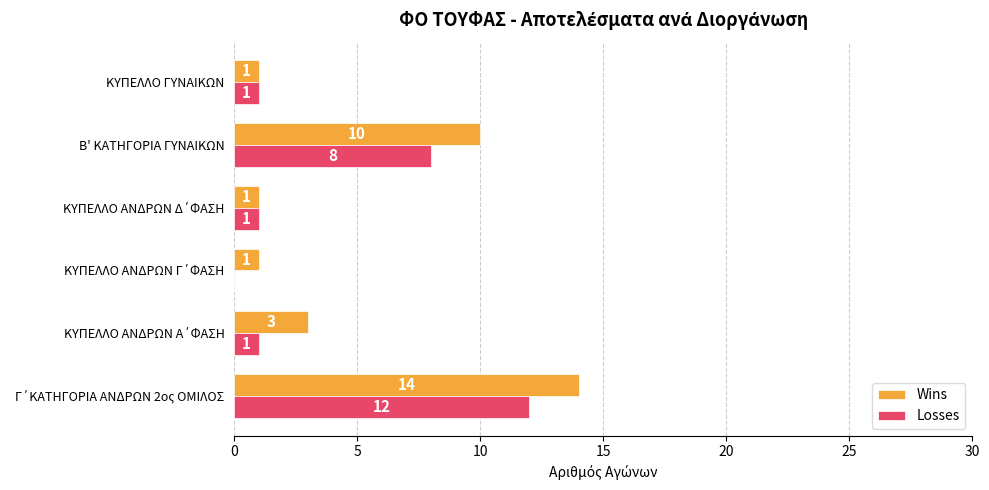

Which series has the largest total across all categories?

Wins